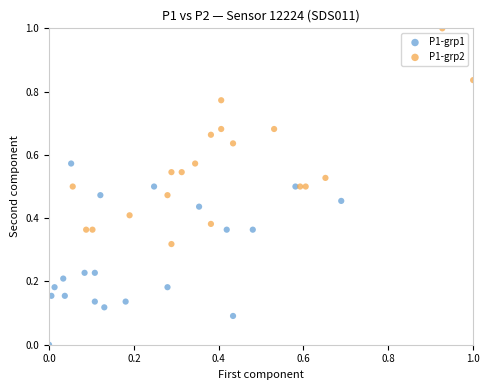

Which series reaches the maximum Y coordinate?

P1-grp2